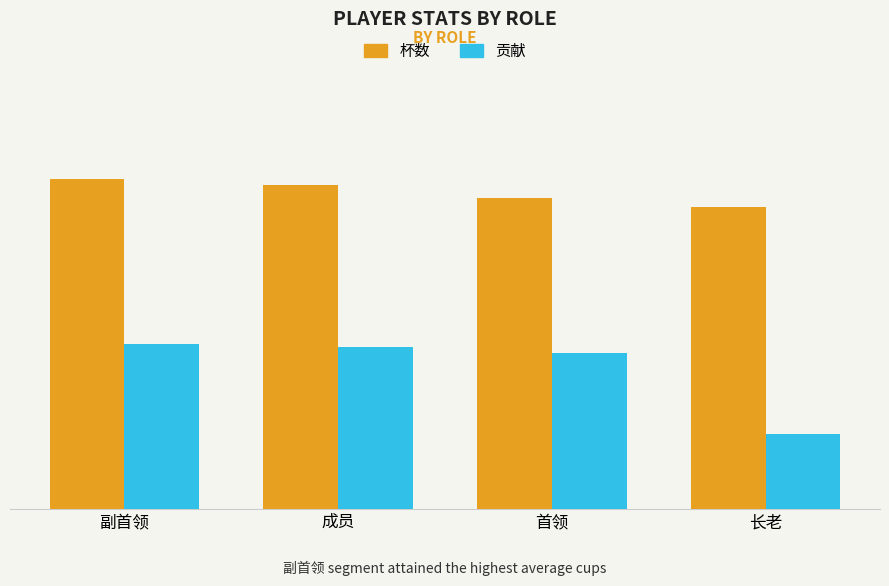

Reading right to left, transcribe all the data shown in this chart.

杯数: 长老=7042	首领=7251	成员=7547	副首领=7670
贡献: 长老=1760	首领=3625	成员=3773	副首领=3835